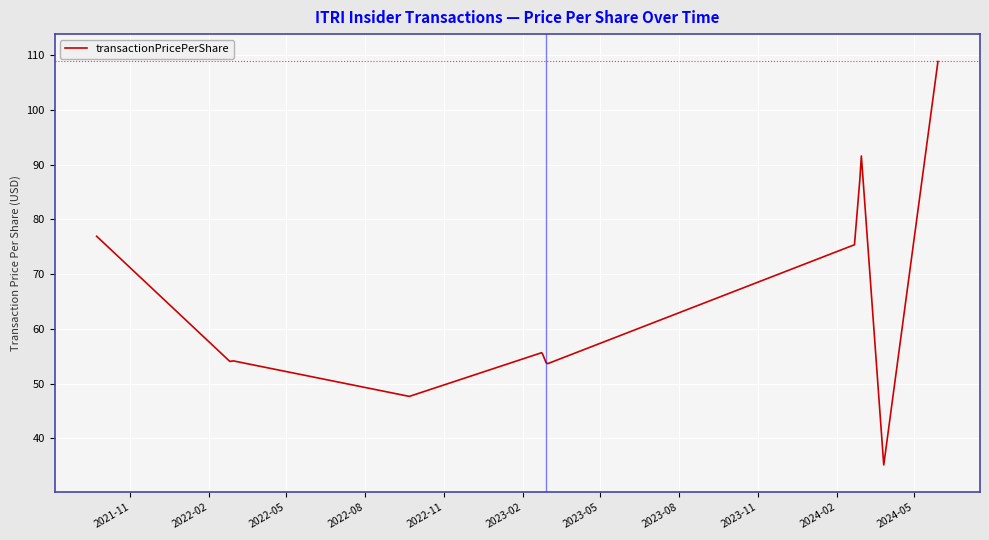

What is the smallest value displayed?

35.1